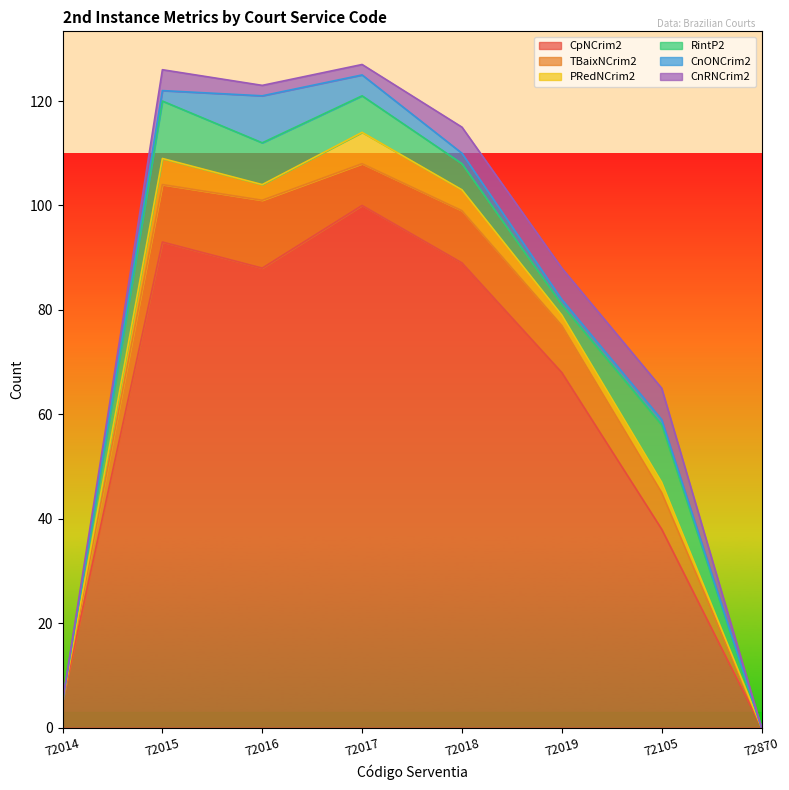

Reading left to right, extract all data points from this chart.

CpNCrim2: 72014=5	72015=93	72016=88	72017=100	72018=89	72019=68	72105=38	72870=0
TBaixNCrim2: 72014=0	72015=11	72016=13	72017=8	72018=10	72019=9	72105=7	72870=0
PRedNCrim2: 72014=0	72015=5	72016=3	72017=6	72018=4	72019=2	72105=2	72870=0
RintP2: 72014=0	72015=11	72016=8	72017=7	72018=5	72019=2	72105=11	72870=0
CnONCrim2: 72014=0	72015=2	72016=9	72017=4	72018=2	72019=1	72105=1	72870=0
CnRNCrim2: 72014=0	72015=4	72016=2	72017=2	72018=5	72019=6	72105=6	72870=0